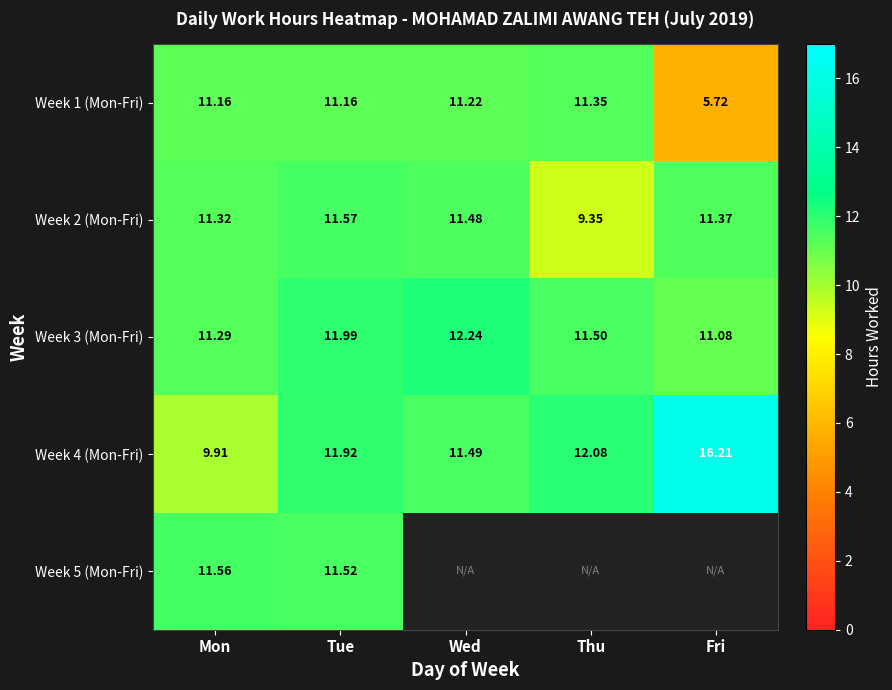

Count the Week 2 (Mon-Fri) values in the range 11 to 12.

4